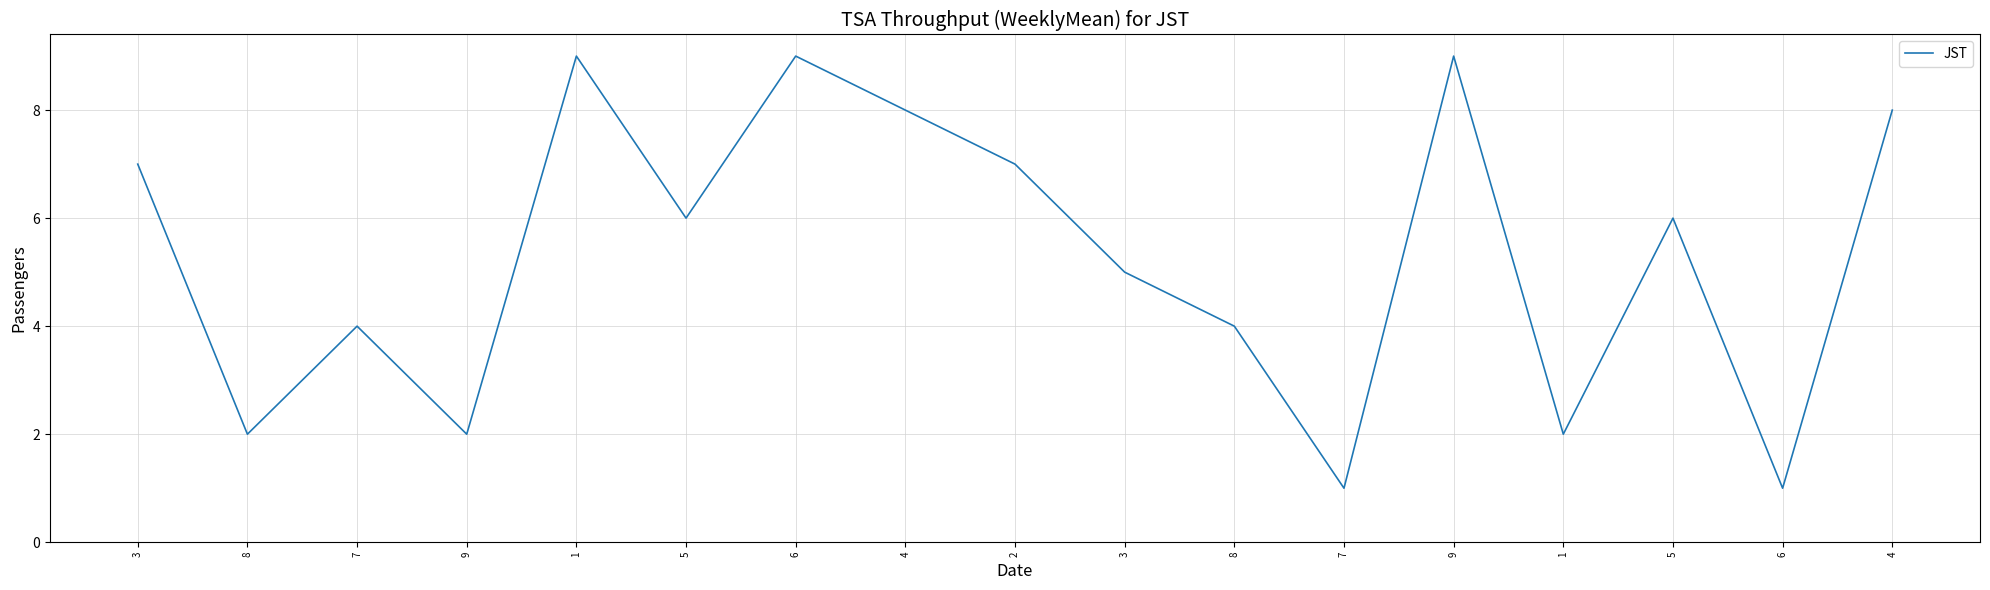

Does the chart display data point markers on the line(s)?

No